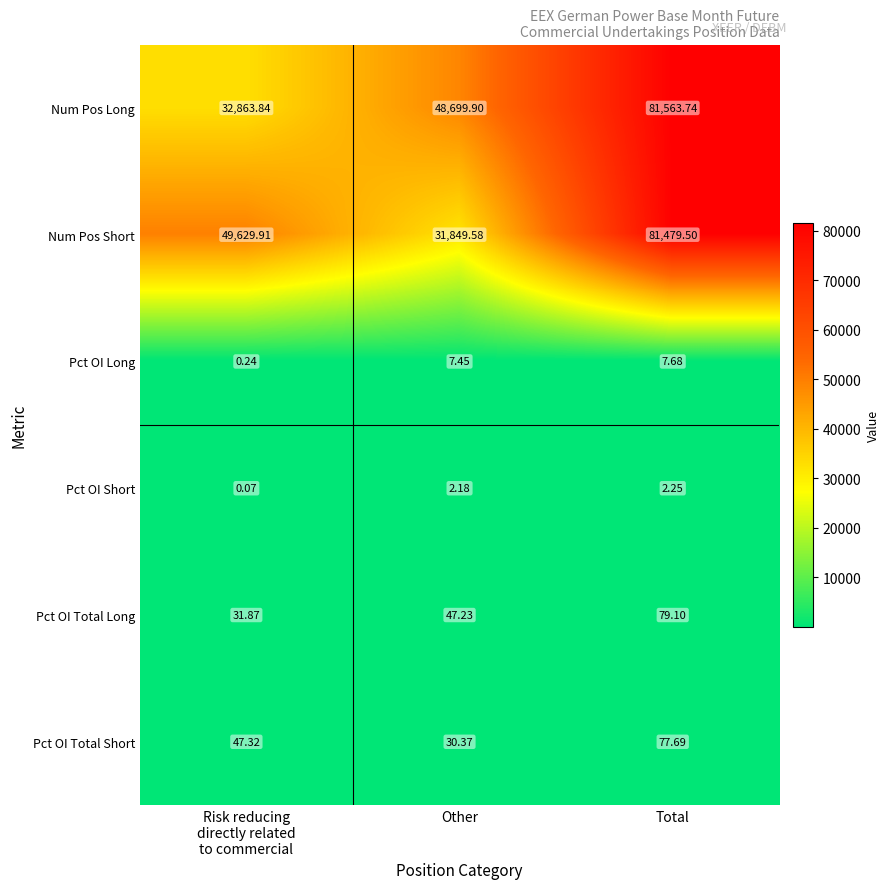

Which series has the widest spread of values?

Num Pos Short